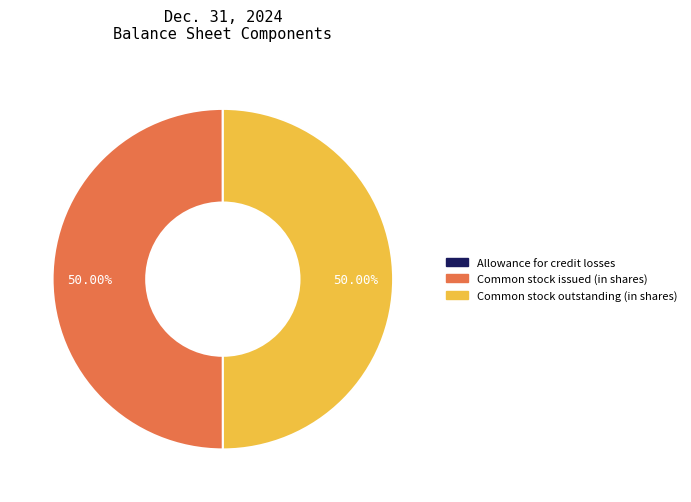

To the nearest percent, what is the combined percentage of Common stock issued (in shares) and Common stock outstanding (in shares)?

100%